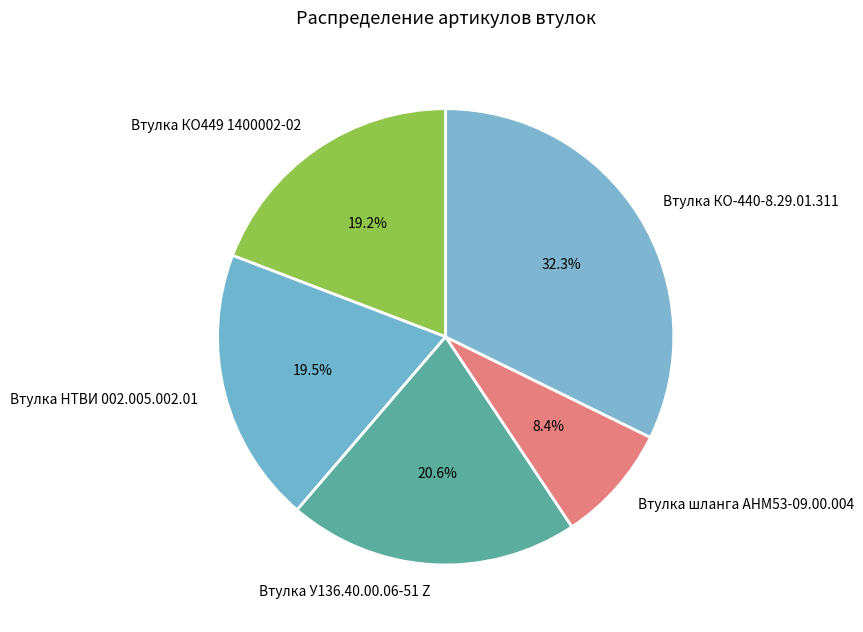

Approximately how many times larger is the value at Втулка У136.40.00.06-51 Z compared to Втулка НТВИ 002.005.002.01?

1.1